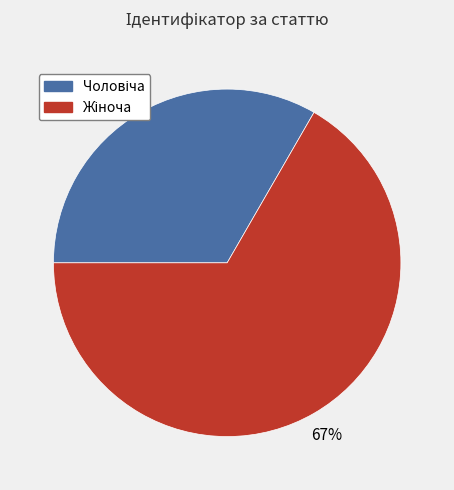

How many slices are in this pie chart?

2